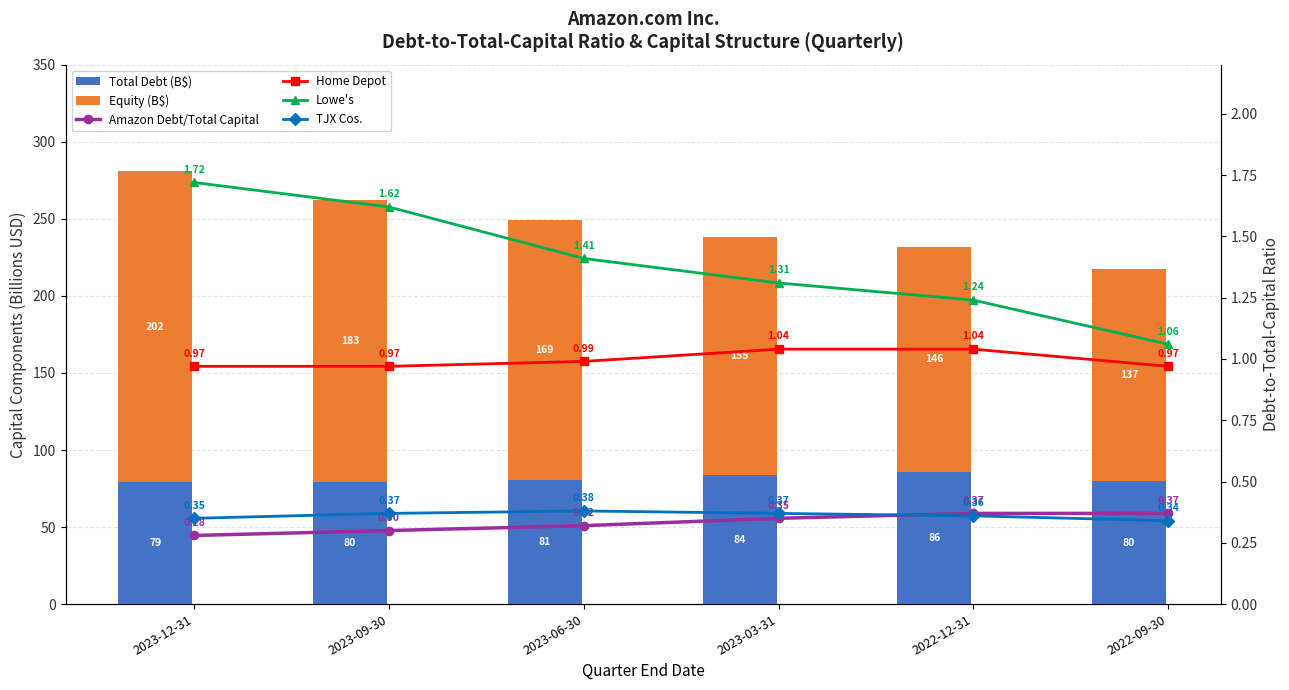

Which series has the largest range (max minus min)?

Equity (B$)